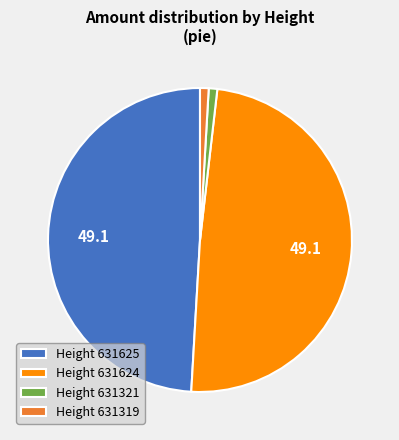

True or false: Height 631624 accounts for 49% of the total.

True